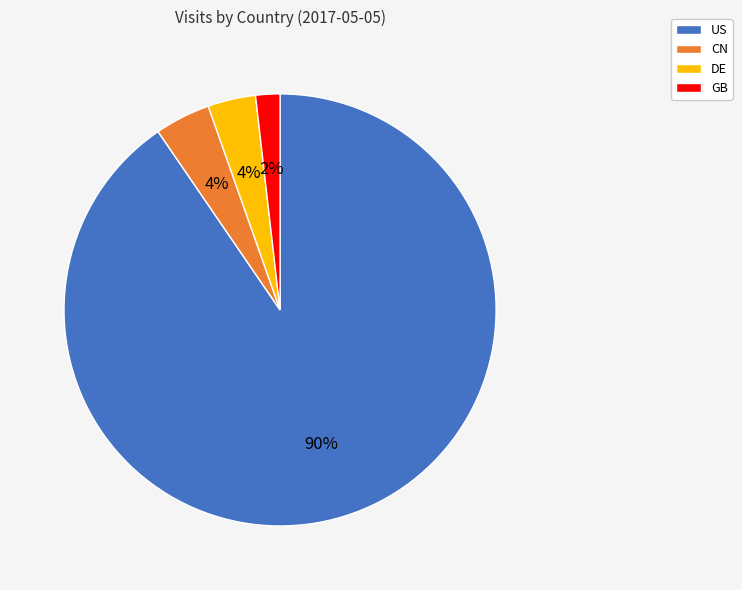

Which has a higher value, GB or US?

US